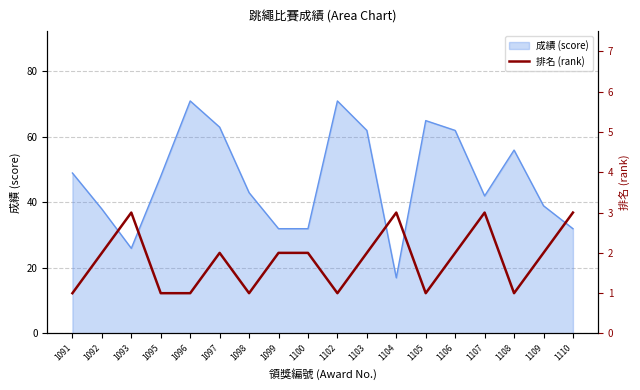

Count the number of values greater than 2.

4